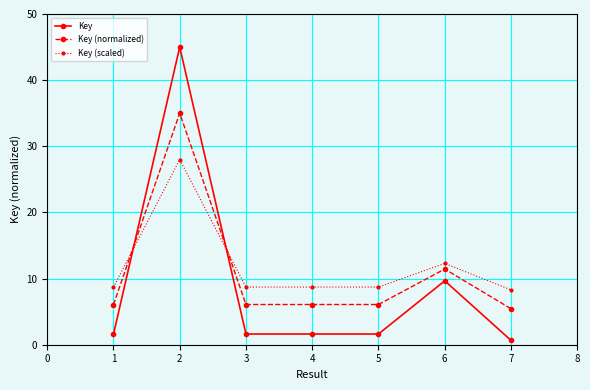

Between which two adjacent categories do Key (scaled) and Key first intersect?

1 and 2